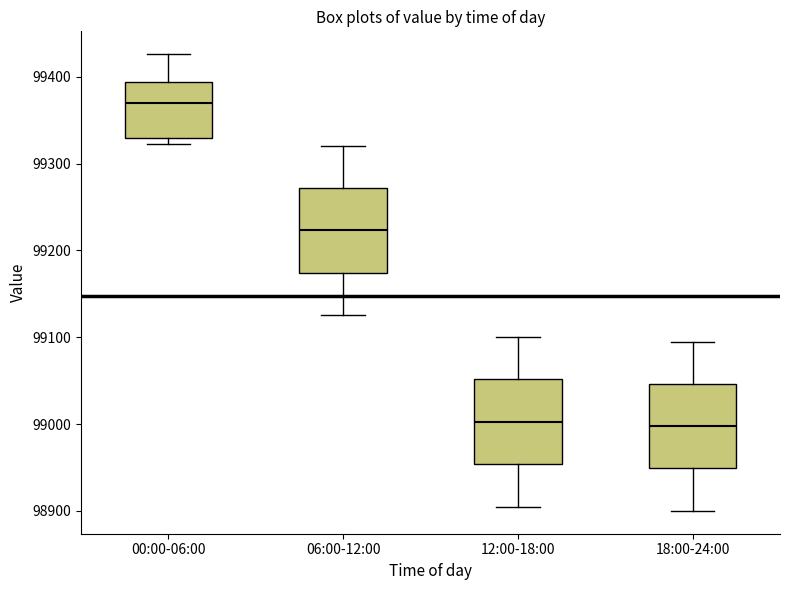

Reading left to right, read every box against the y-axis: the position of its median line, the range the box covers, and the ends of its whiskers. The values are not printed on the chart, so give them approximately, as read against the axis.

00:00-06:00: median 99370, box 99330 to 99390, whiskers 99320 to 99430
06:00-12:00: median 99220, box 99170 to 99270, whiskers 99130 to 99320
12:00-18:00: median 99000, box 98950 to 99050, whiskers 98910 to 99100
18:00-24:00: median 99000, box 98950 to 99050, whiskers 98900 to 99100